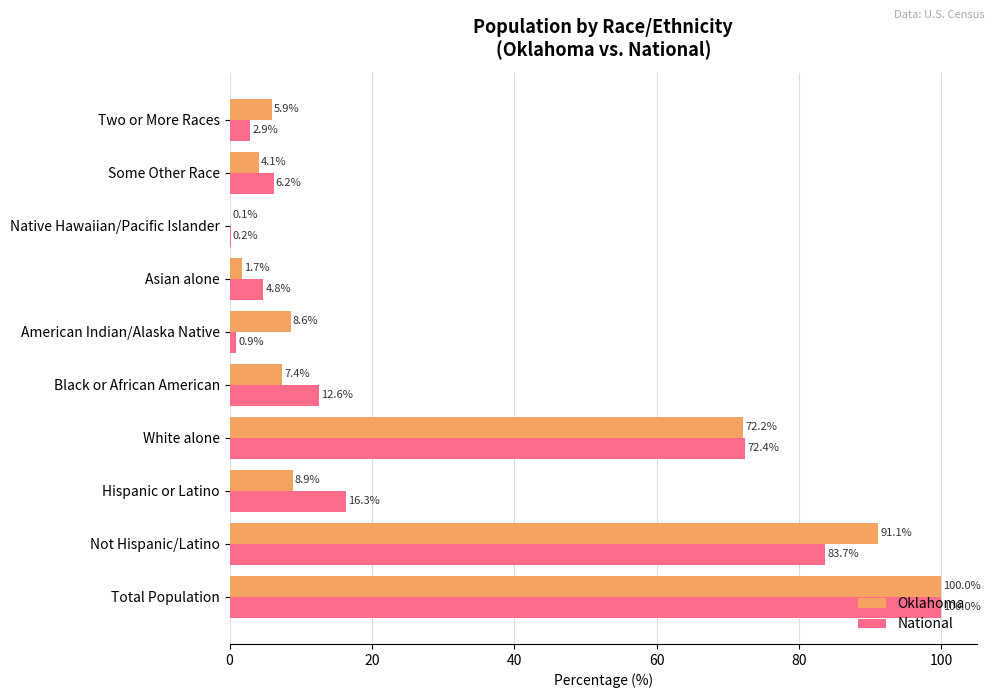

At which label is Oklahoma closest to 50?

White alone